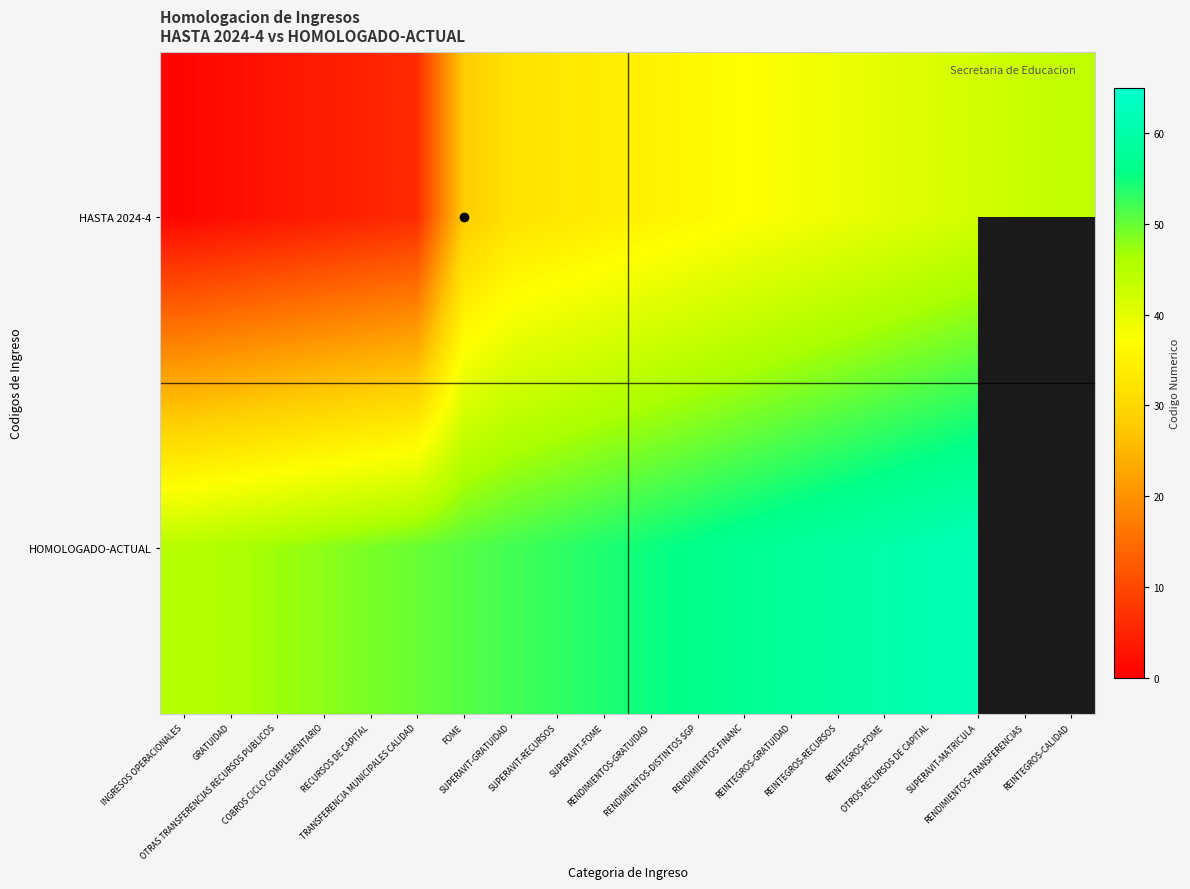

At which category is the sum across all series the highest?

SUPERAVIT-MATRICULA